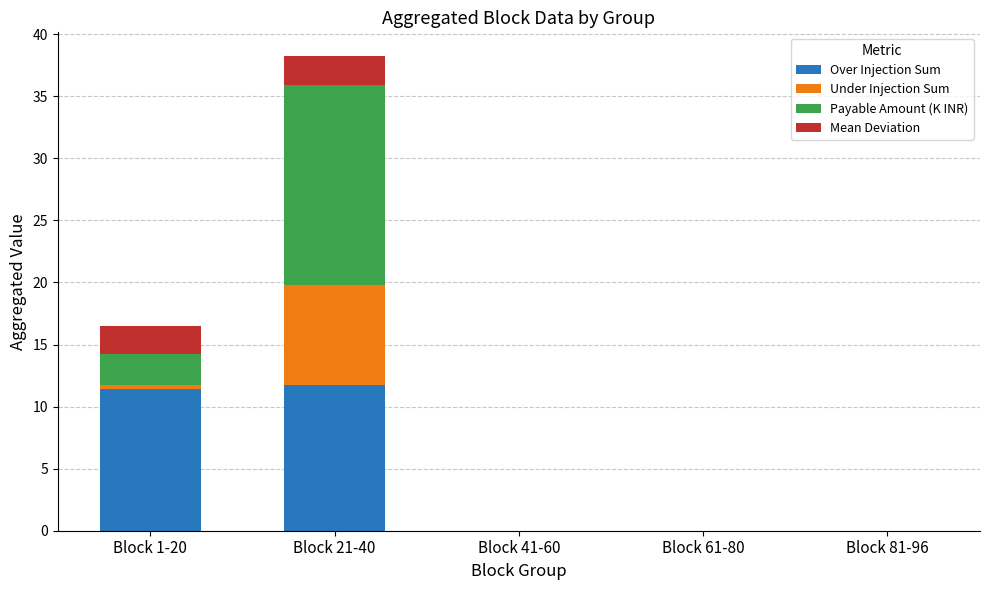

At which category is the sum across all series the highest?

Block 21-40